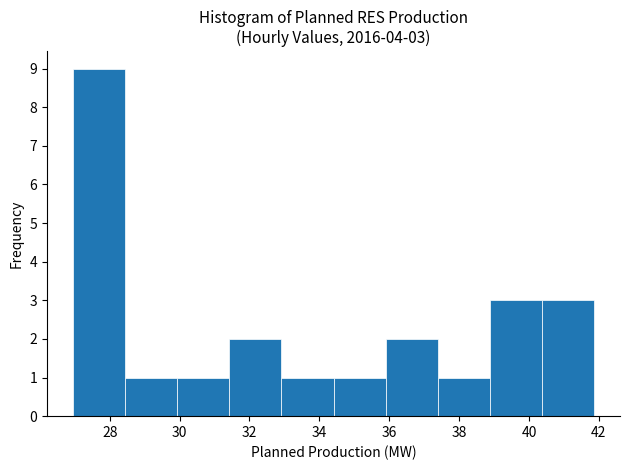

Which range on the x-axis has the tallest bar?

27.0 to 28.4